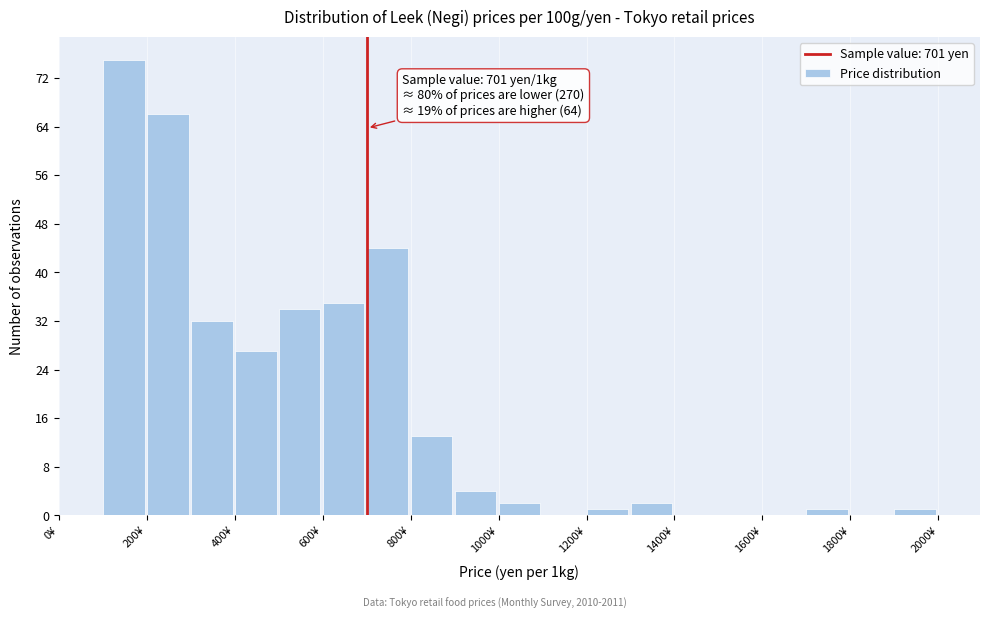

Which range on the x-axis has the tallest bar?

100 to 200